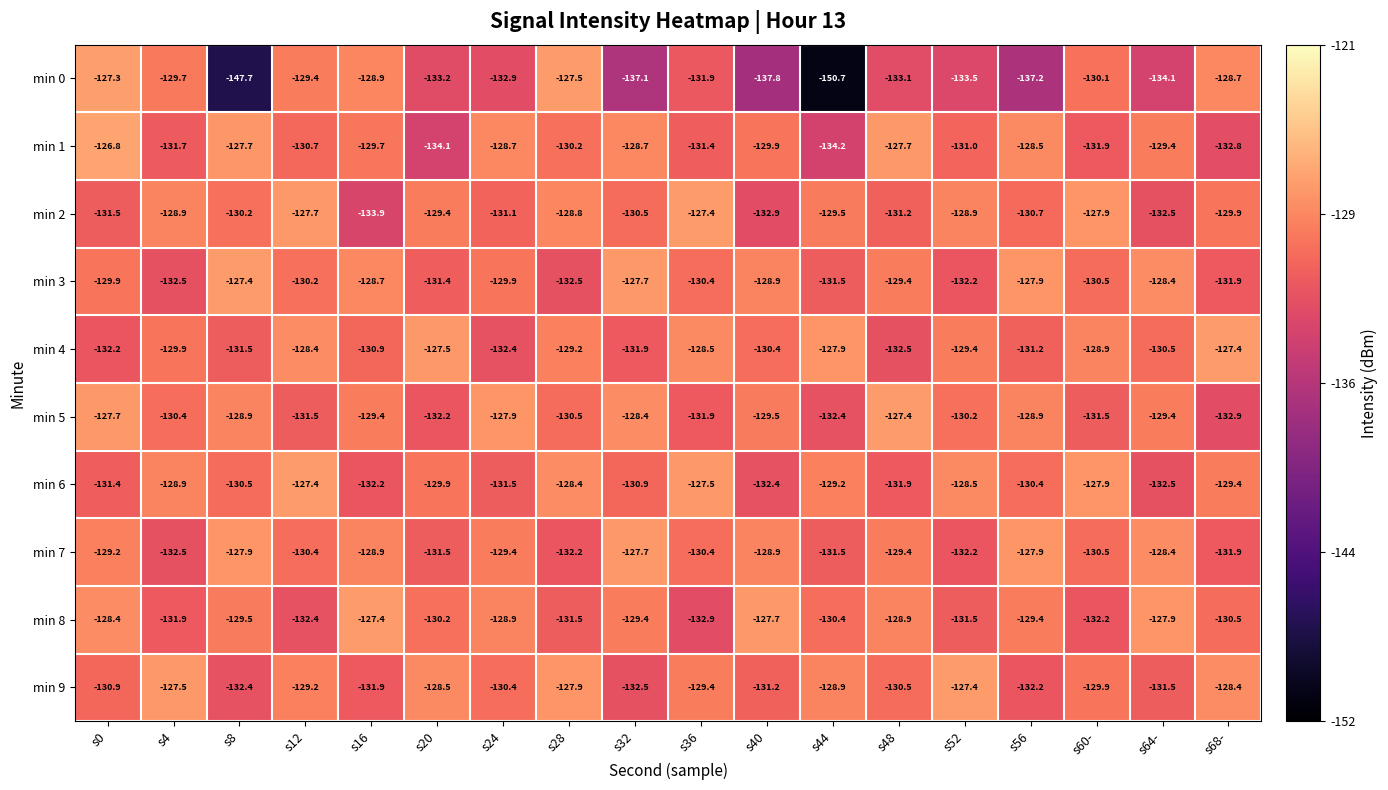

What is the total value across all series at s16?

-1301.9